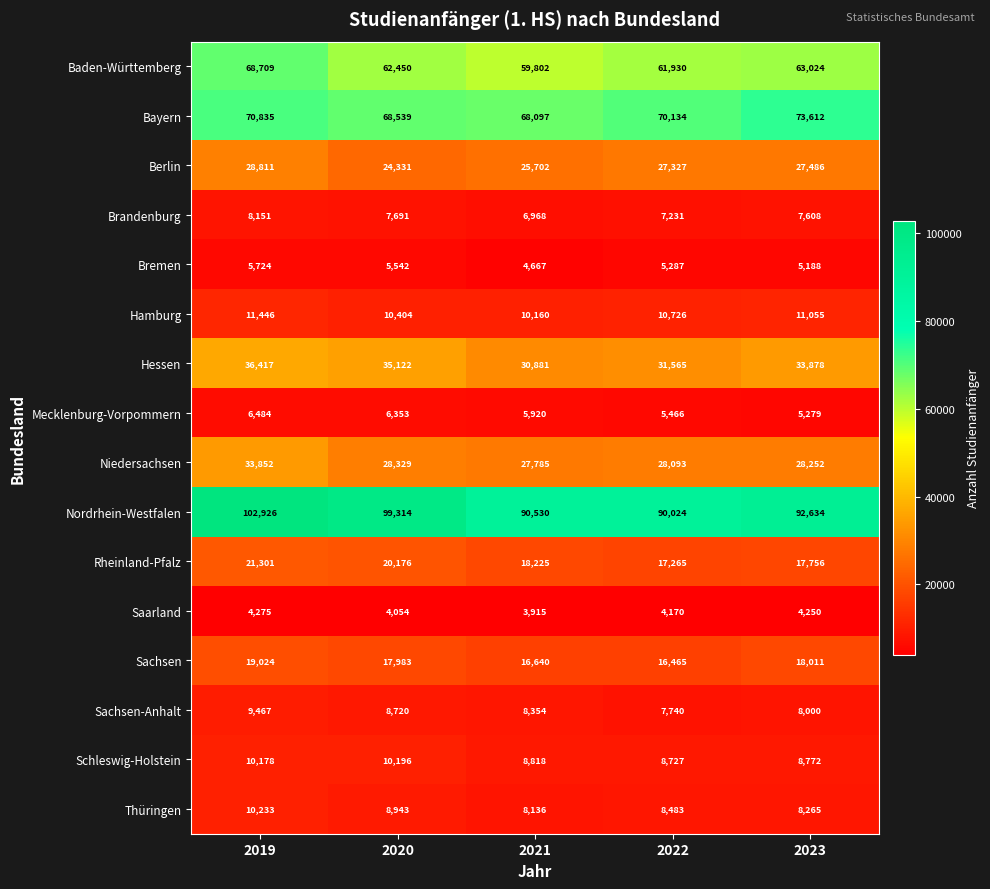

True or false: Sachsen has a value of 17983 at 2020.

True